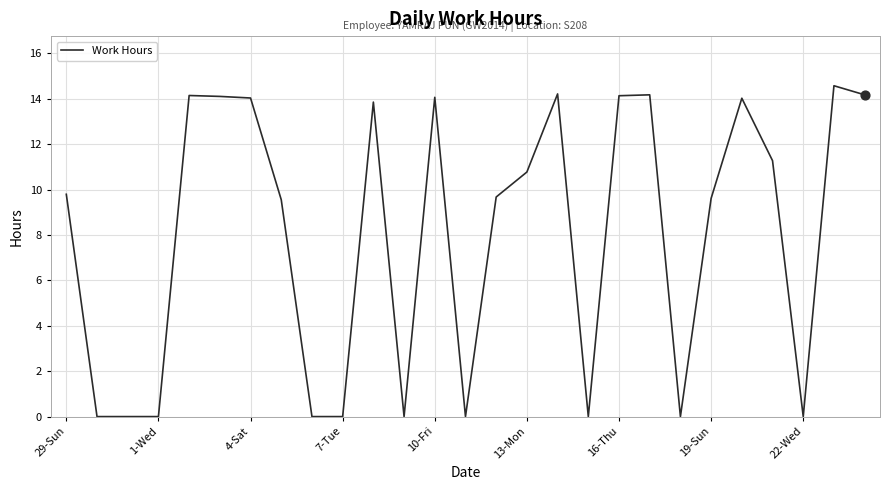

What is the difference between the maximum and minimum values?

14.6